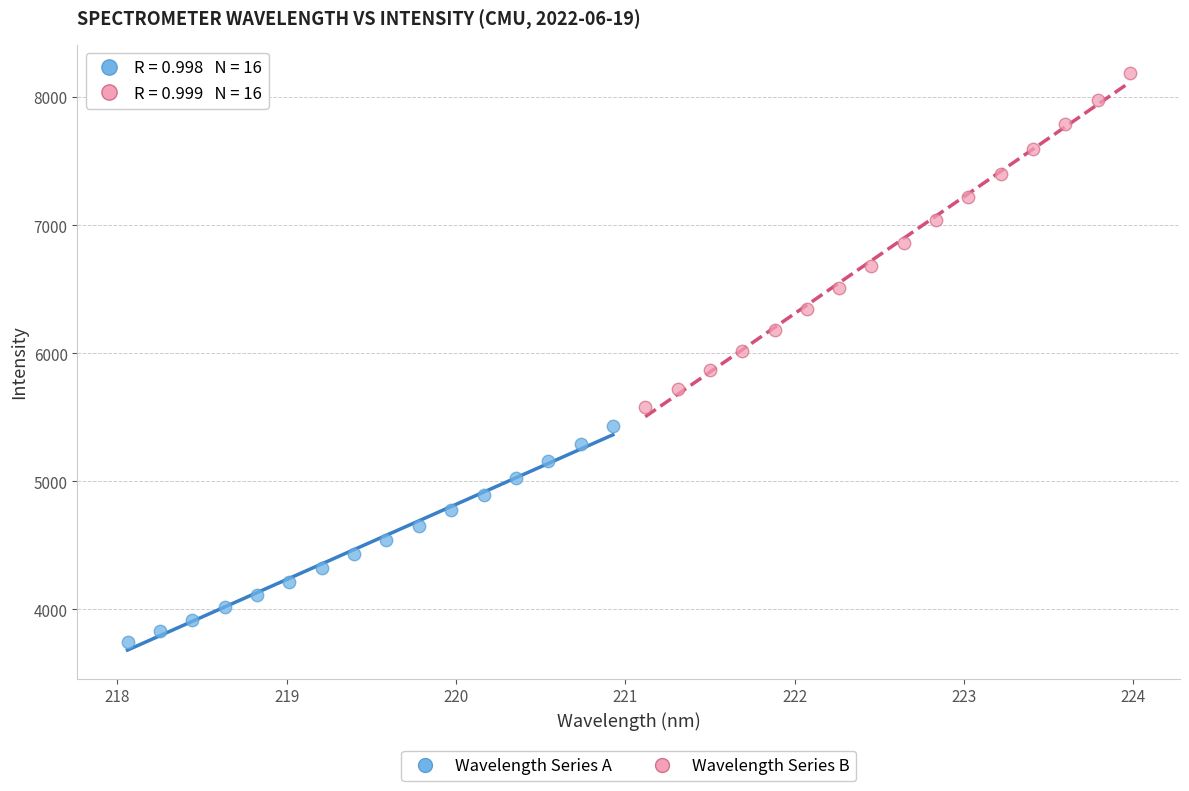

What are all the series names shown in the legend?

Wavelength Series A, Wavelength Series B